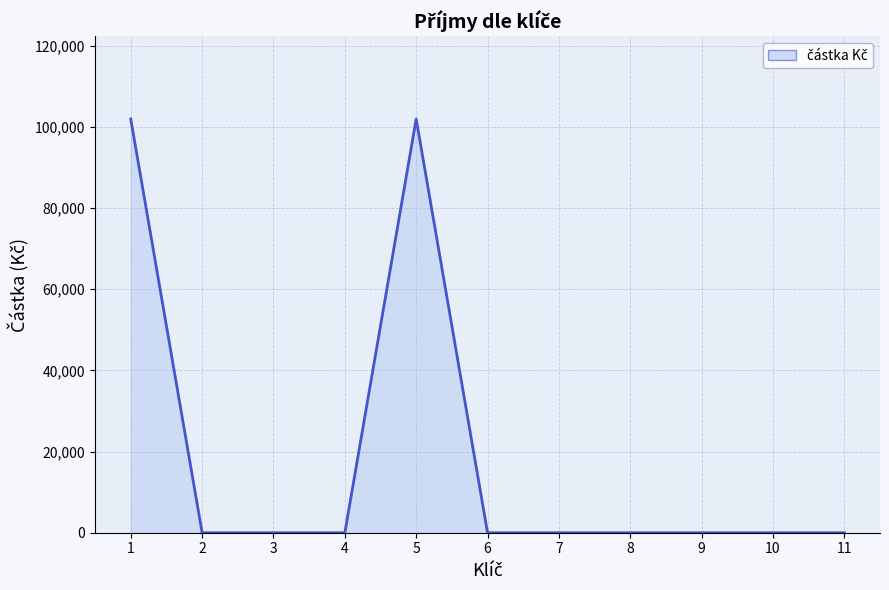

List the labels in order of value, smallest first.

2, 3, 4, 6, 7, 8, 9, 10, 11, 1, 5